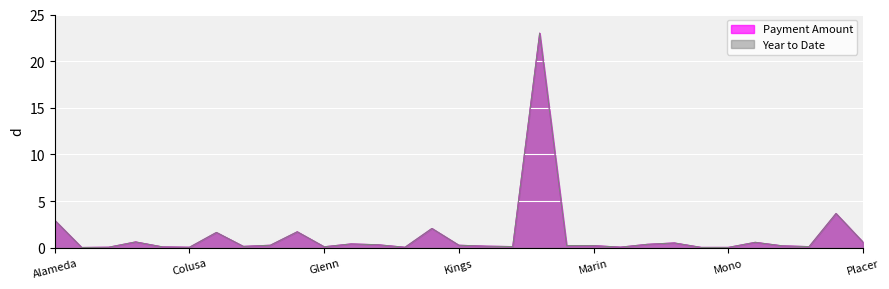

What is the total value across all series at Glenn?

0.2